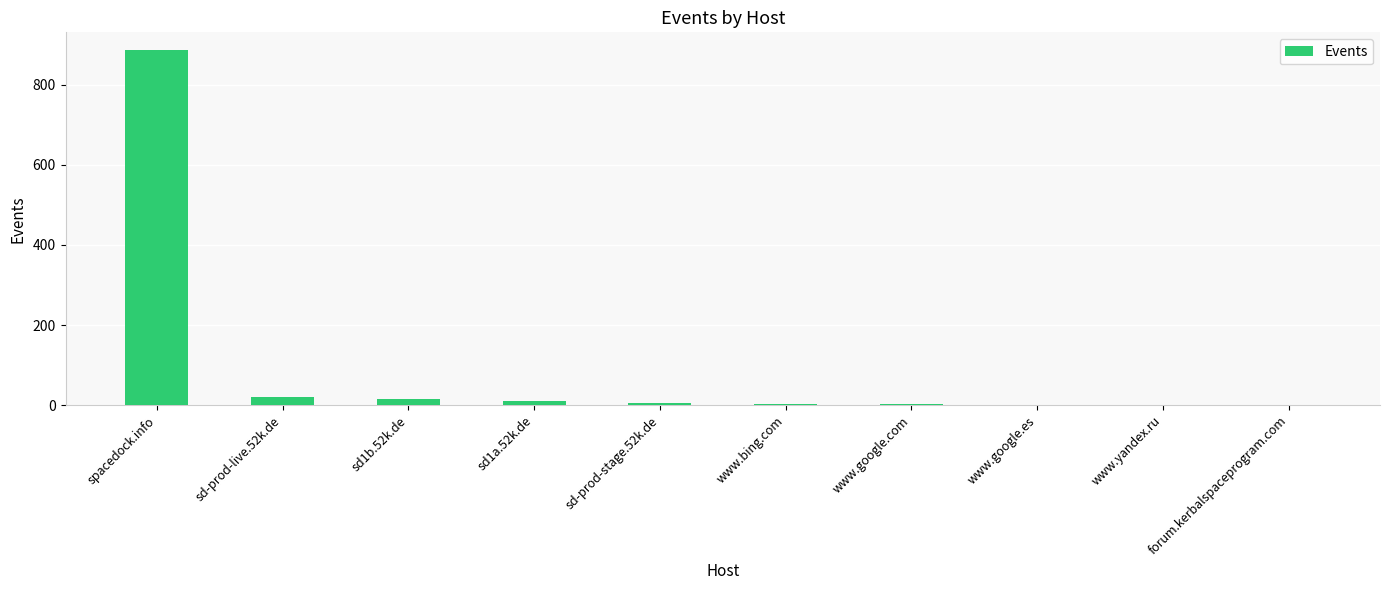

What is the maximum value shown in the chart?

887